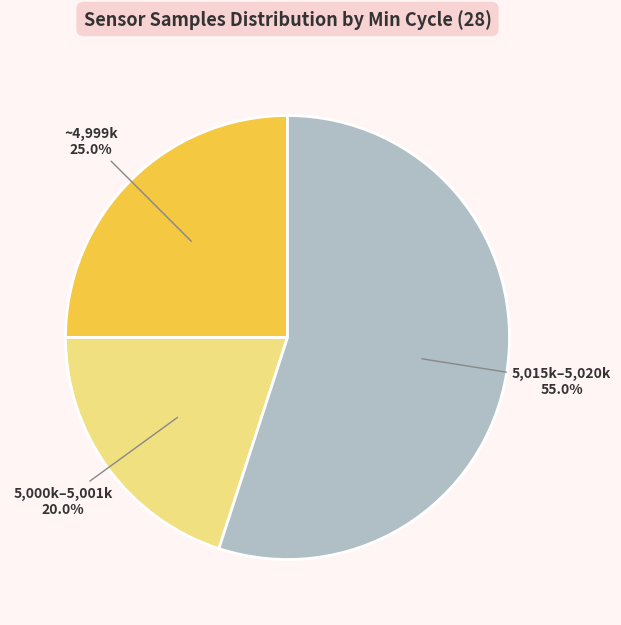

Rank the categories by value from lowest to highest.

5,000k–5,001k, ~4,999k, 5,015k–5,020k